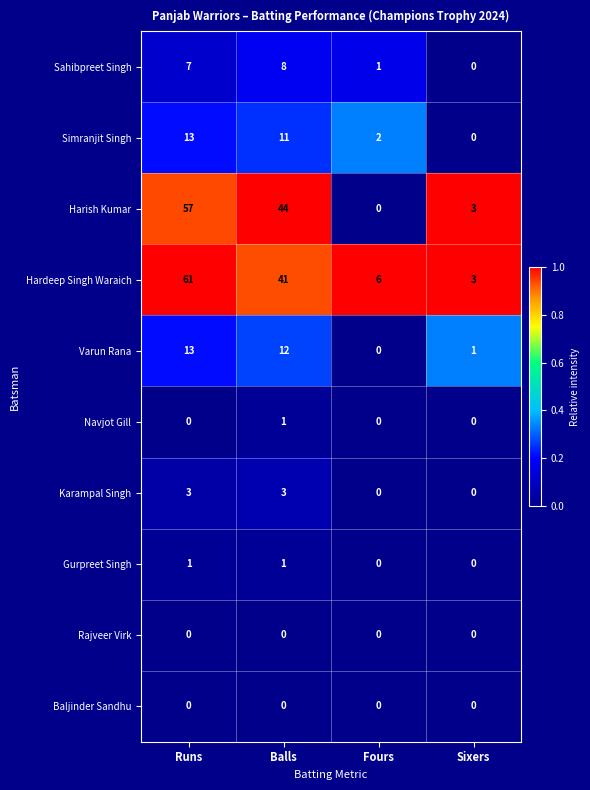

True or false: Karampal Singh has a value of 1 at Sixers.

False